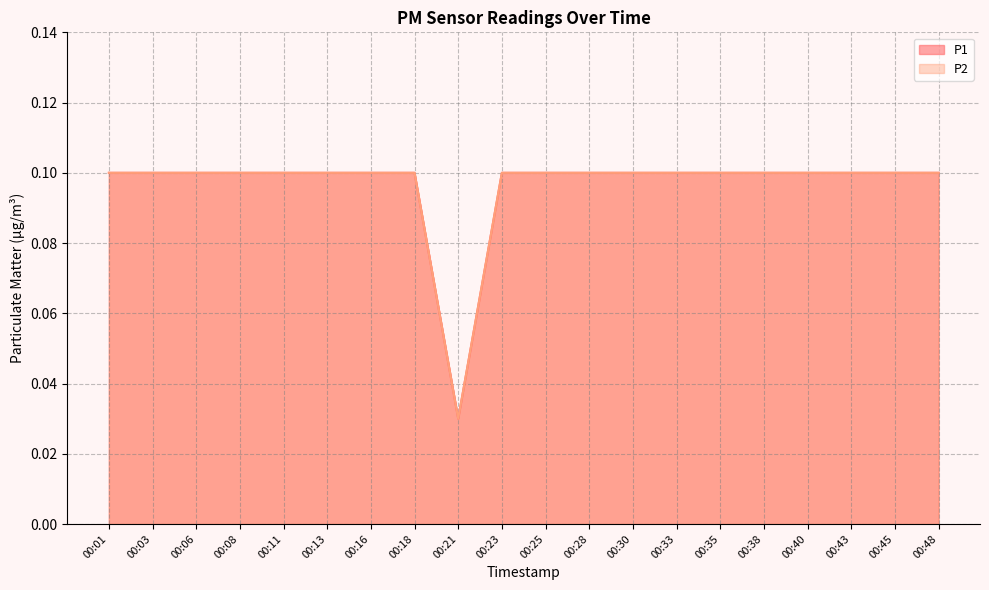

Reading right to left, extract all data points from this chart.

P1: 0.1	0.1	0.1	0.1	0.1	0.1	0.1	0.1	0.1	0.1	0.1	0.0	0.1	0.1	0.1	0.1	0.1	0.1	0.1	0.1
P2: 0.1	0.1	0.1	0.1	0.1	0.1	0.1	0.1	0.1	0.1	0.1	0.0	0.1	0.1	0.1	0.1	0.1	0.1	0.1	0.1